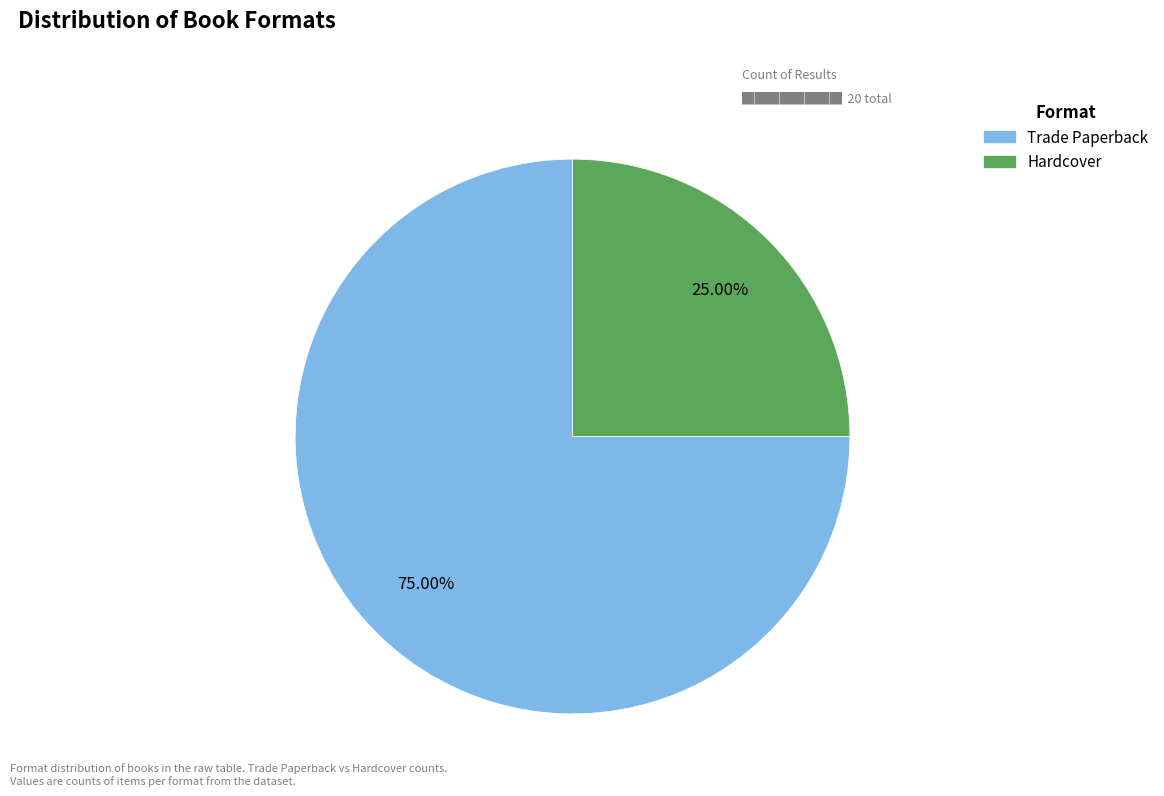

To the nearest percent, what is the average slice percentage?

50%